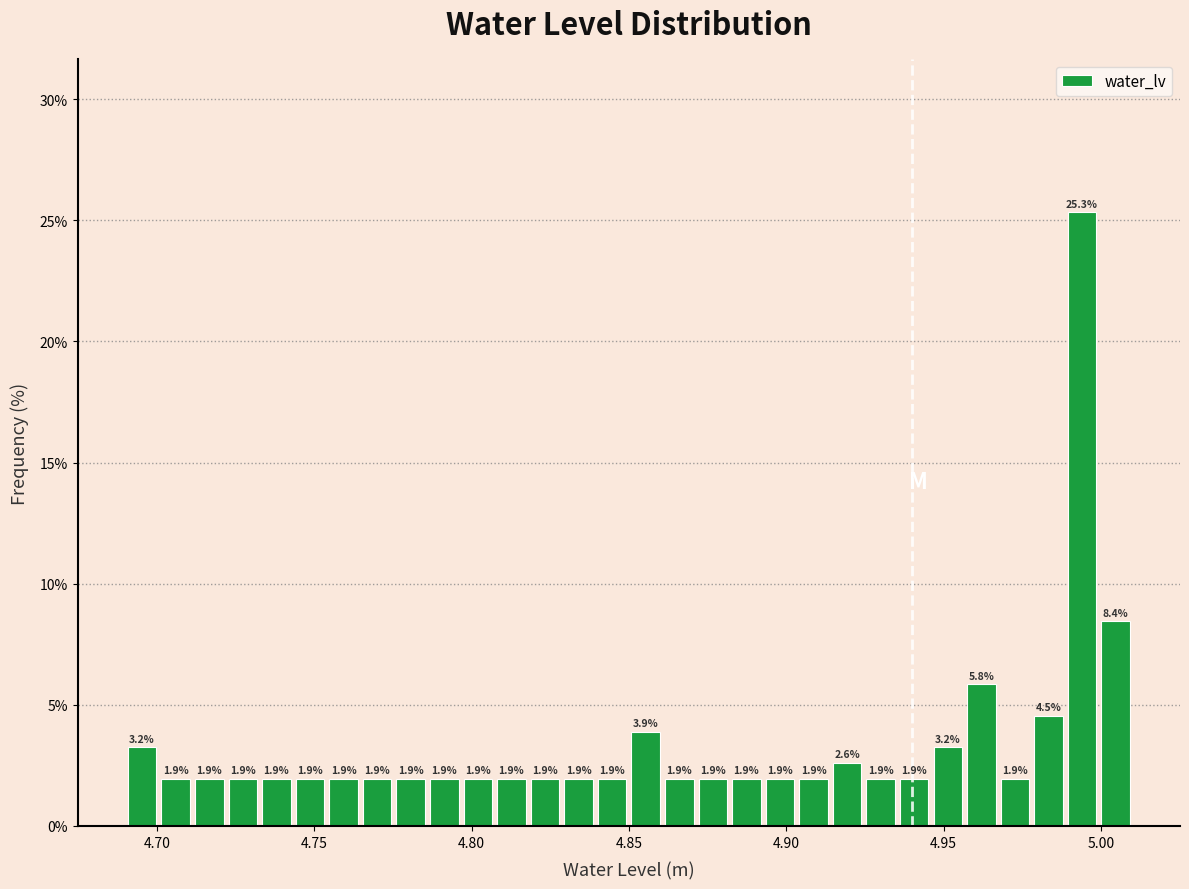

Read against the x-axis, roughly where is the centre of the tallest bar?

4.995